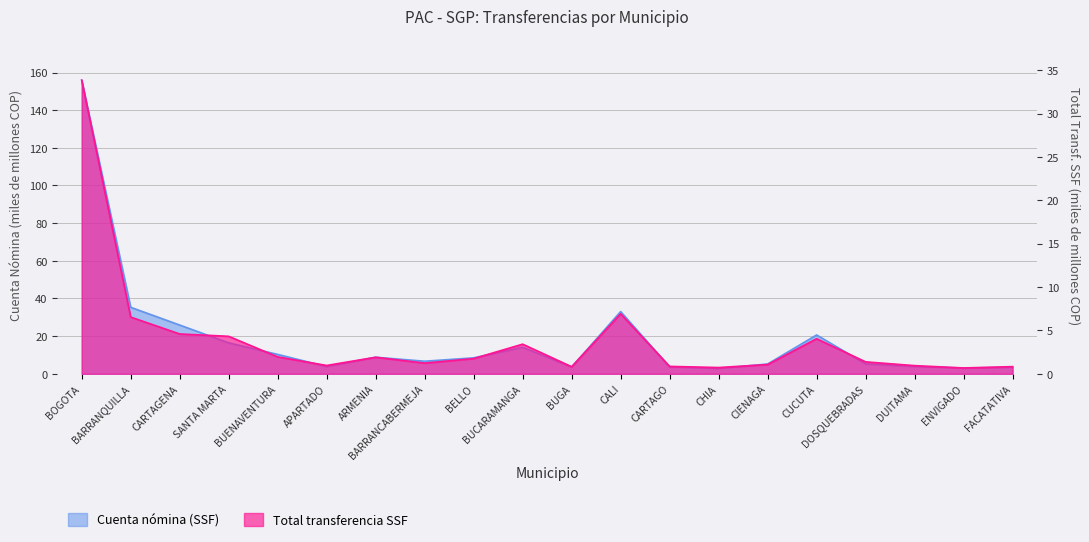

Is the value of Cuenta nómina (SSF) at BUCARAMANGA greater than the value of Total transferencia SSF at CUCUTA?

Yes